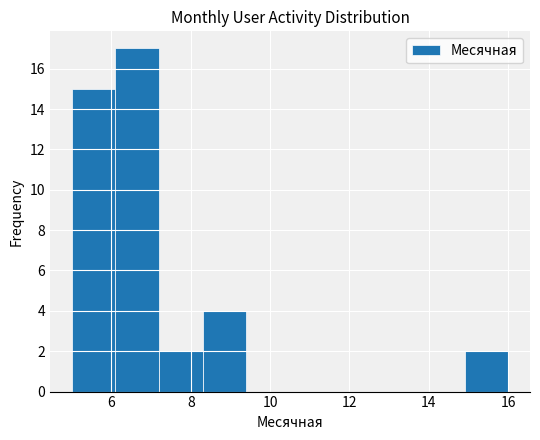

Which range on the x-axis has the tallest bar?

6.1 to 7.2